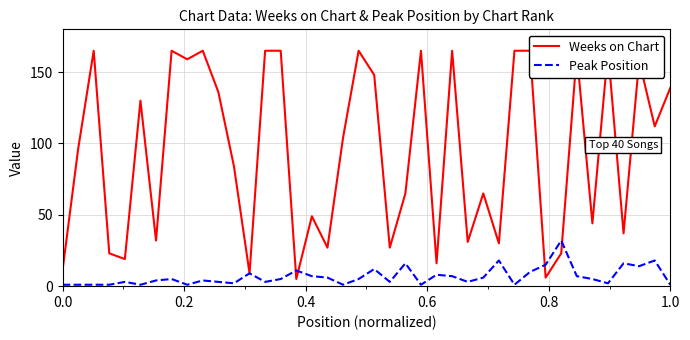

What is the average value of the Peak Position series?

7